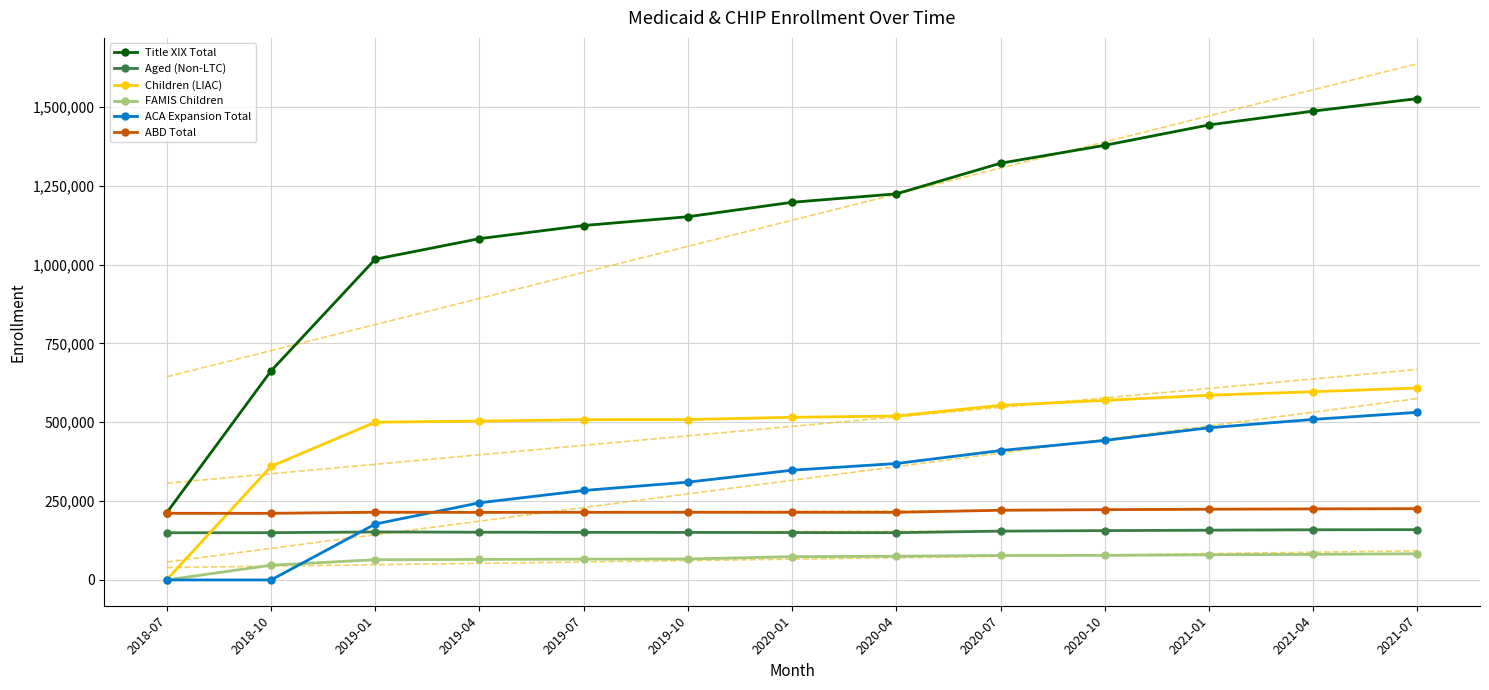

What is the sum of the Title XIX Total values at 2018-07 and 2020-01?

1411361